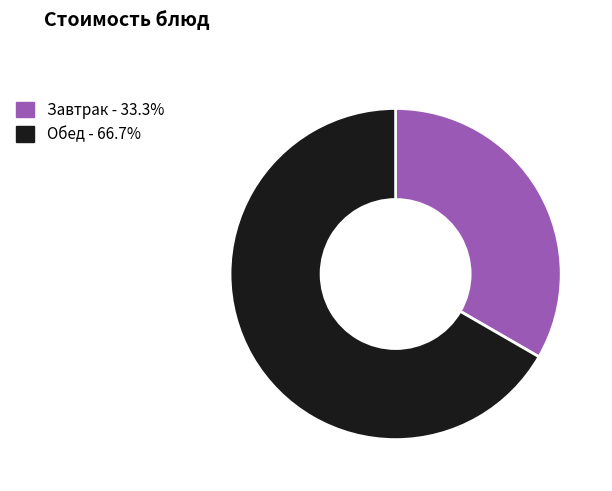

Is the sum of Завтрак - 33.3% and Обед - 66.7% greater than half?

Yes